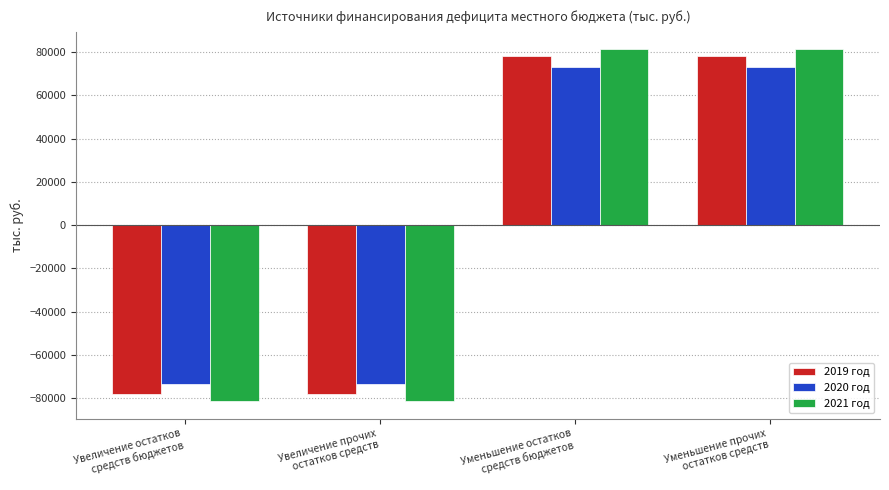

Where does the 2021 год series first go above 81229?

Уменьшение остатков
средств бюджетов